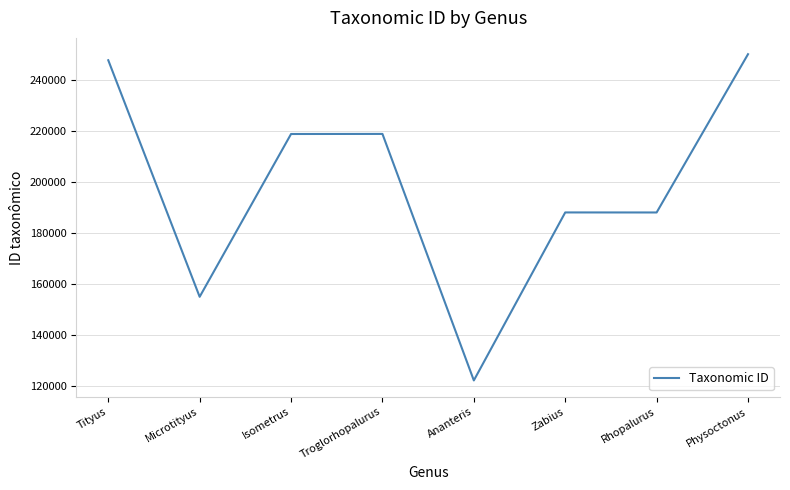

Where is the first local minimum?

Microtityus